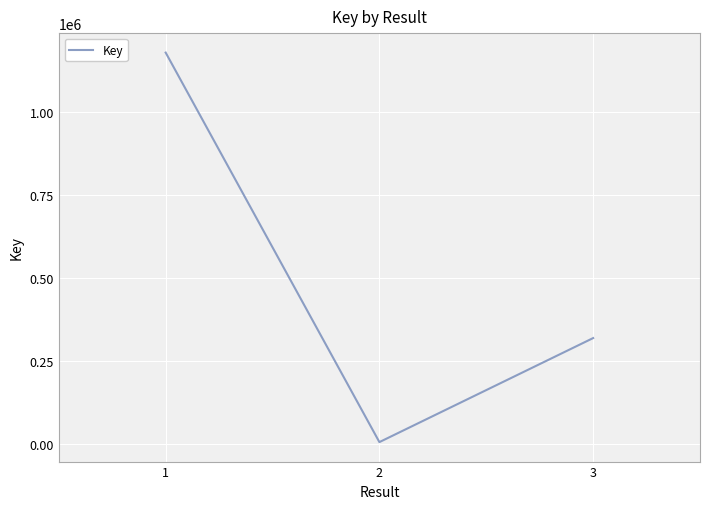

Reading right to left, list all the values displayed in this chart.

318848	5967	1177535